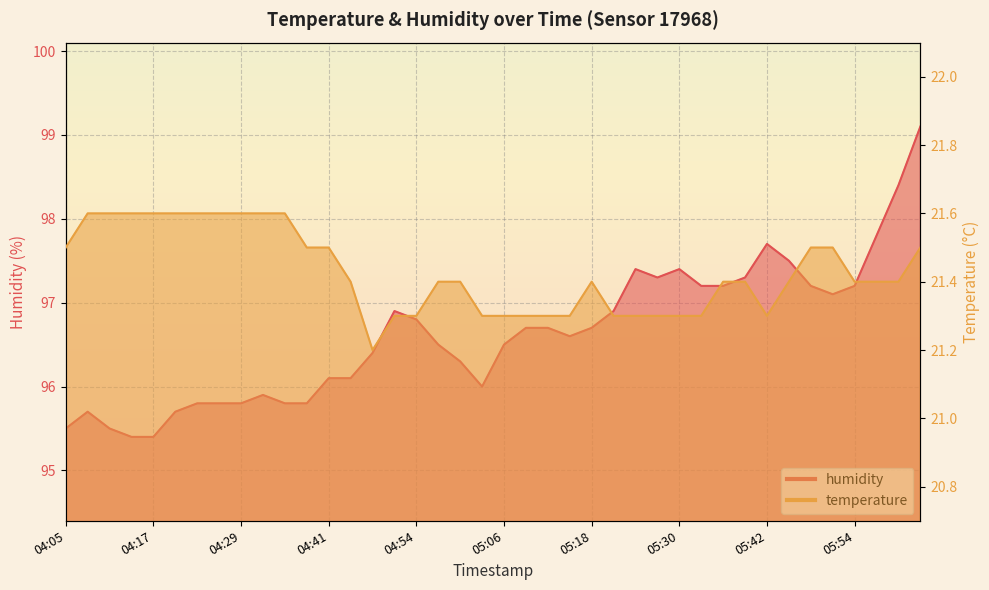

Between 04:26 and 06:04, which series saw the biggest shift?

humidity